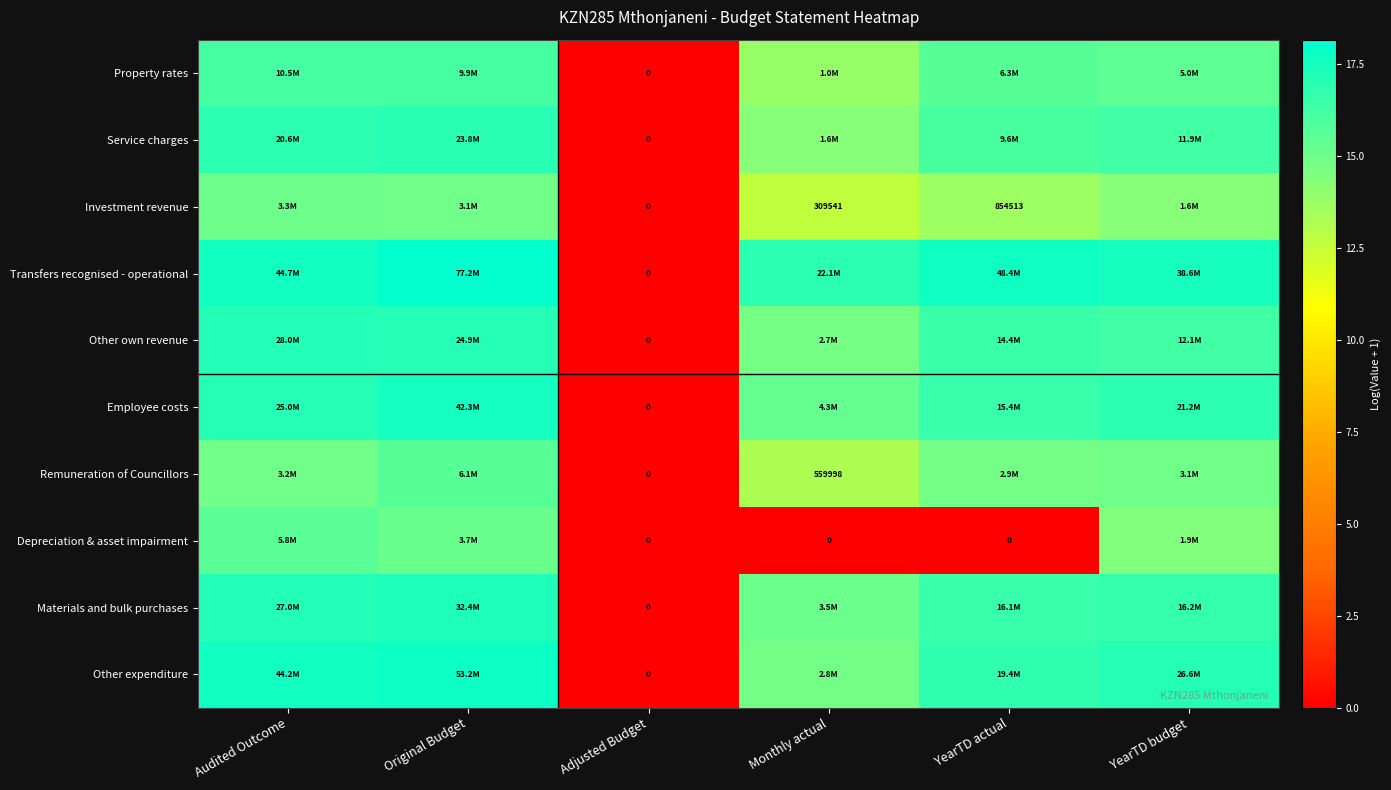

Is it true that Employee costs equals 11.1 at Adjusted Budget?

False